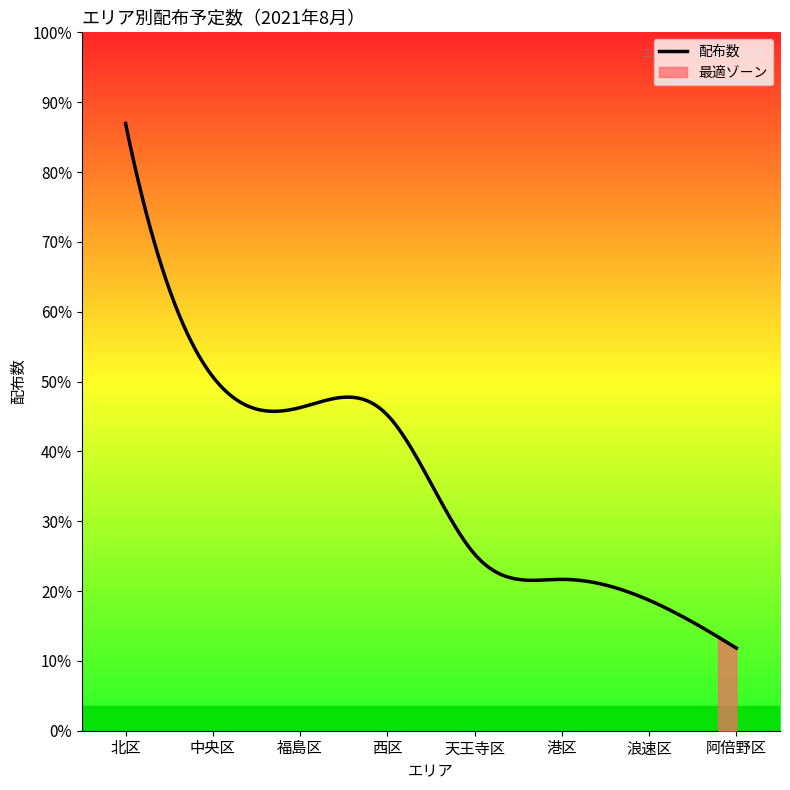

What is the ratio of the value at 福島区 to the value at 西区?

1.0